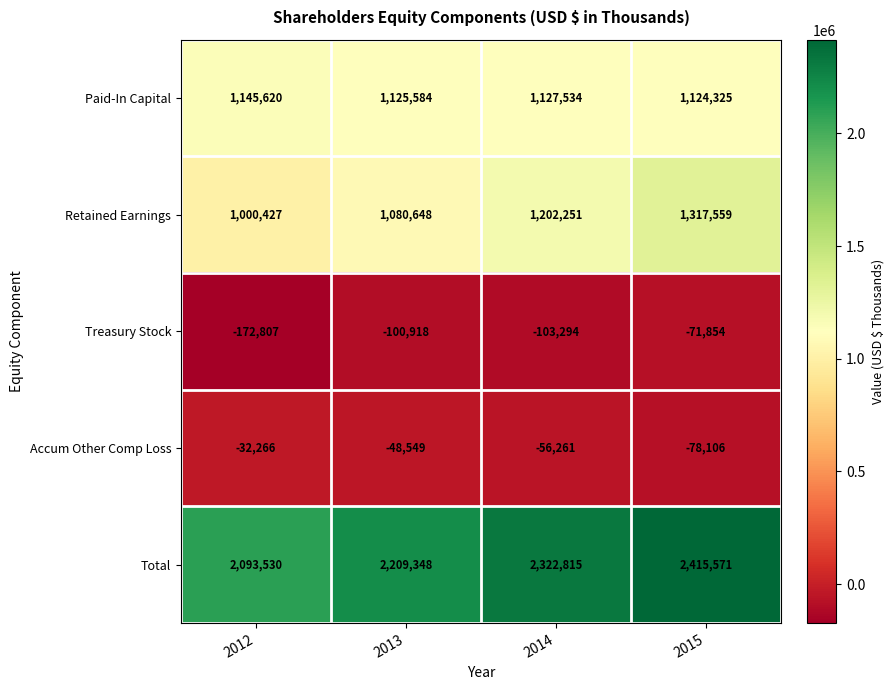

What is the greatest value displayed?

2415571